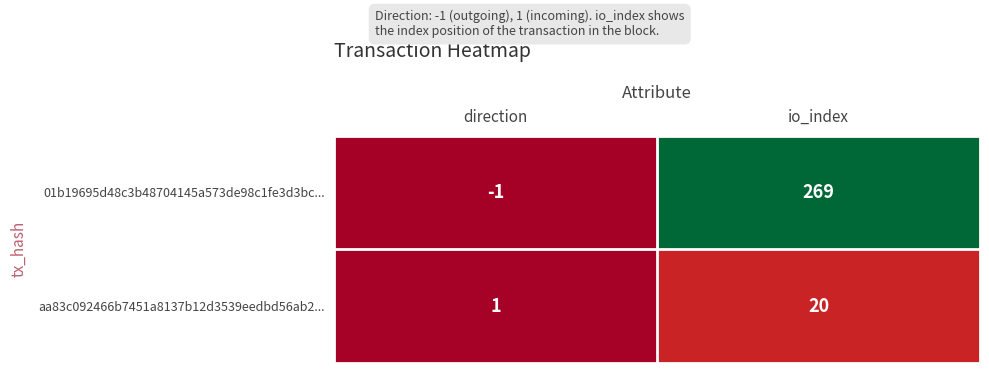

Reading right to left, what are all the values shown in this chart?

01b19695d48c3b48704145a573de98c1fe3d3bc...: 269	-1
aa83c092466b7451a8137b12d3539eedbd56ab2...: 20	1